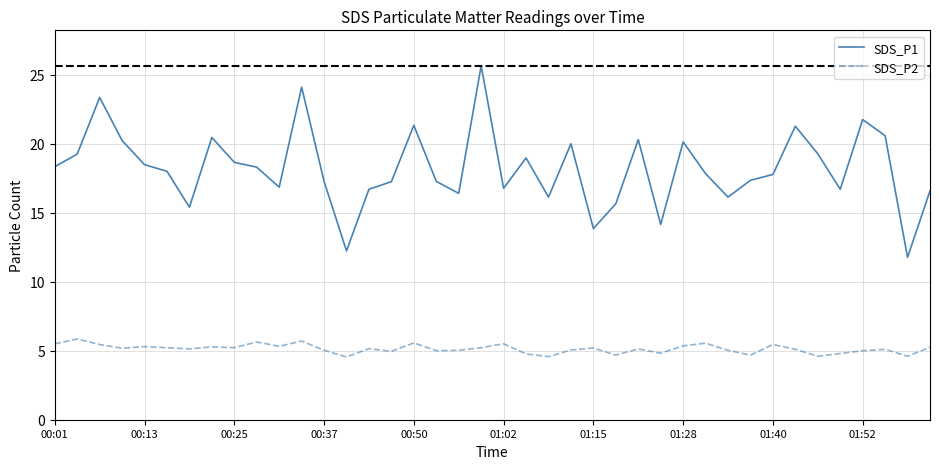

What are all the series names shown in the legend?

SDS_P1, SDS_P2